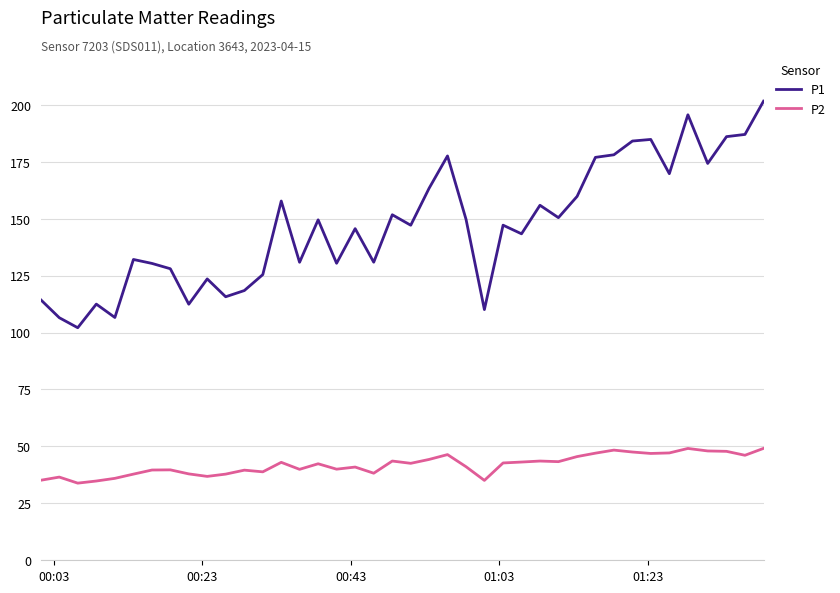

Which series has the largest total across all categories?

P1